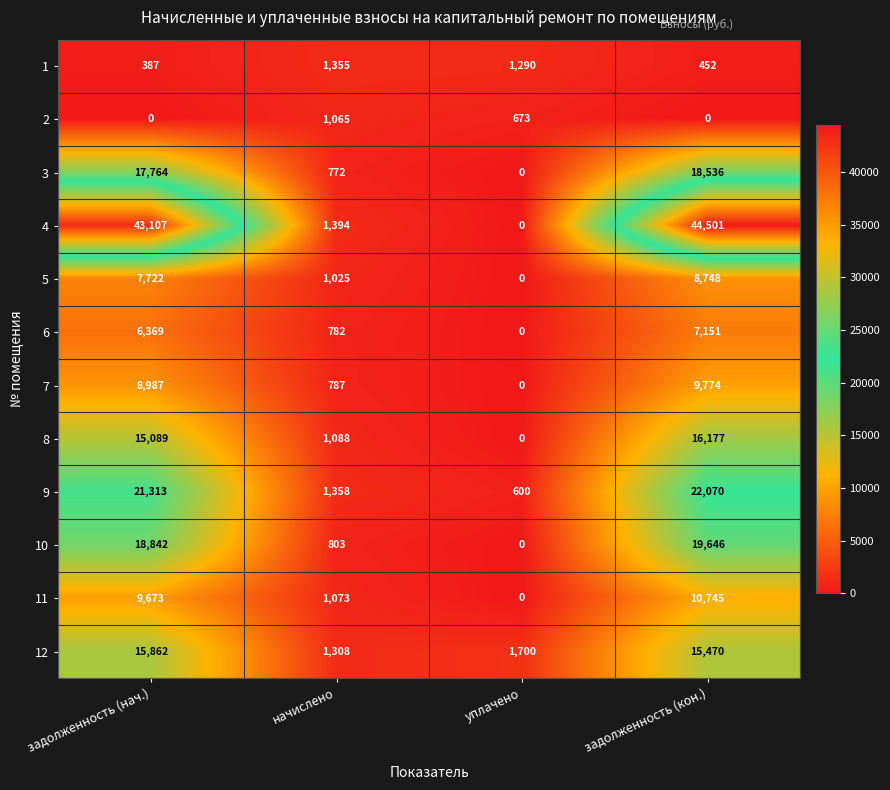

Is it true that 9 equals 600 at уплачено?

True